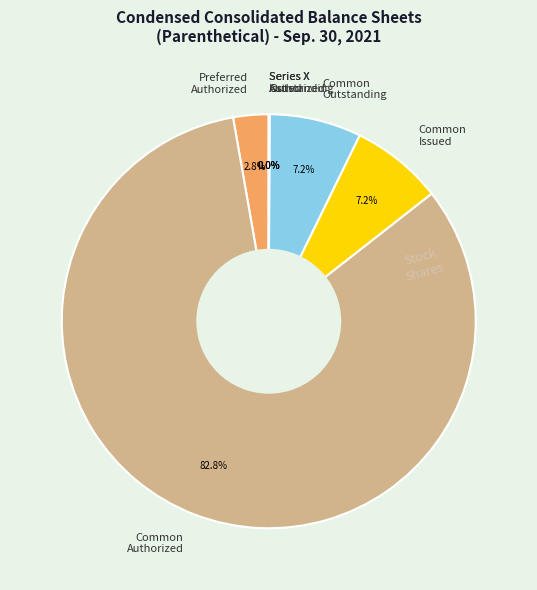

Which slice is the largest?

Common Authorized